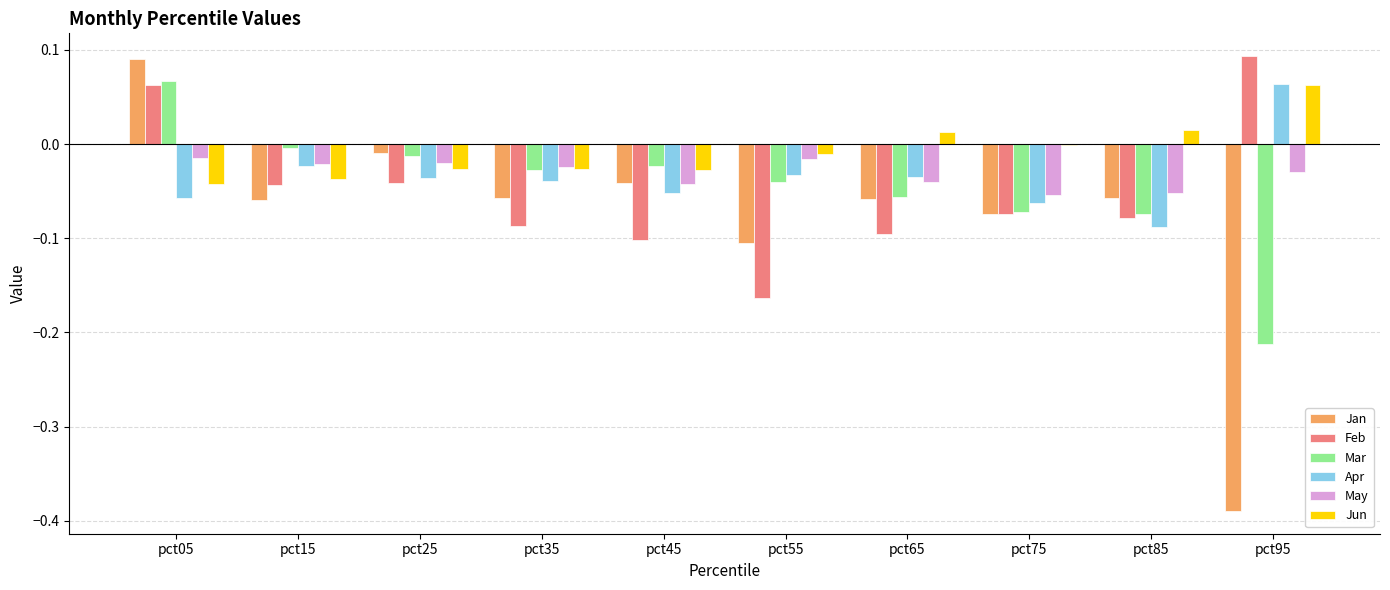

How many data points in Feb are above 0?

2